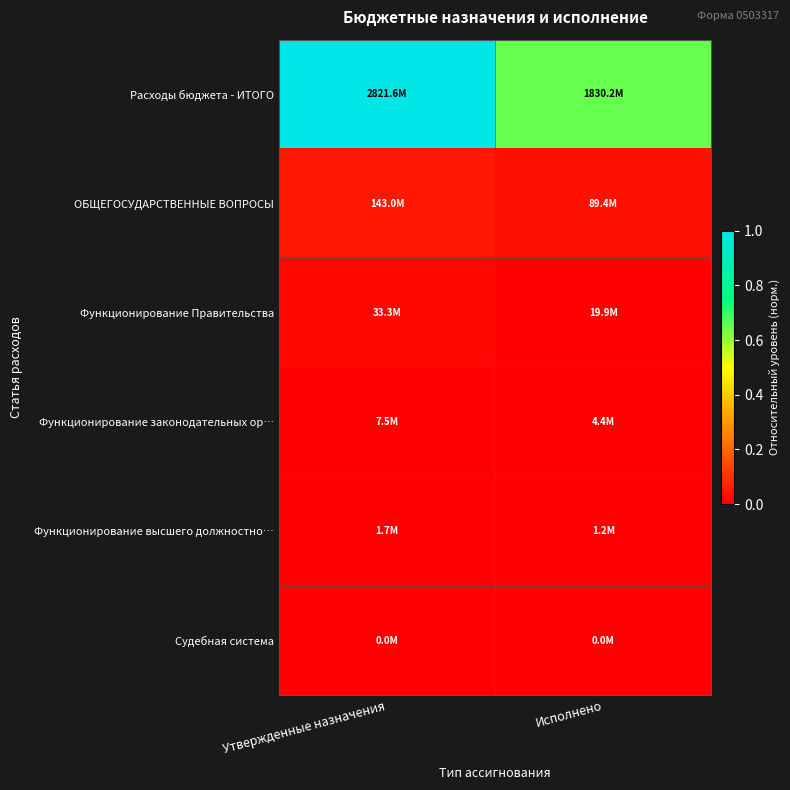

Reading left to right, transcribe all the data shown in this chart.

Расходы бюджета - ИТОГО: Утвержденные назначения=1.0	Исполнено=0.6
ОБЩЕГОСУДАРСТВЕННЫЕ ВОПРОСЫ: Утвержденные назначения=0.1	Исполнено=0.0
Функционирование Правительства: Утвержденные назначения=0.0	Исполнено=0.0
Функционирование законодательных ор…: Утвержденные назначения=0.0	Исполнено=0.0
Функционирование высшего должностно…: Утвержденные назначения=0.0	Исполнено=0.0
Судебная система: Утвержденные назначения=0.0	Исполнено=0.0